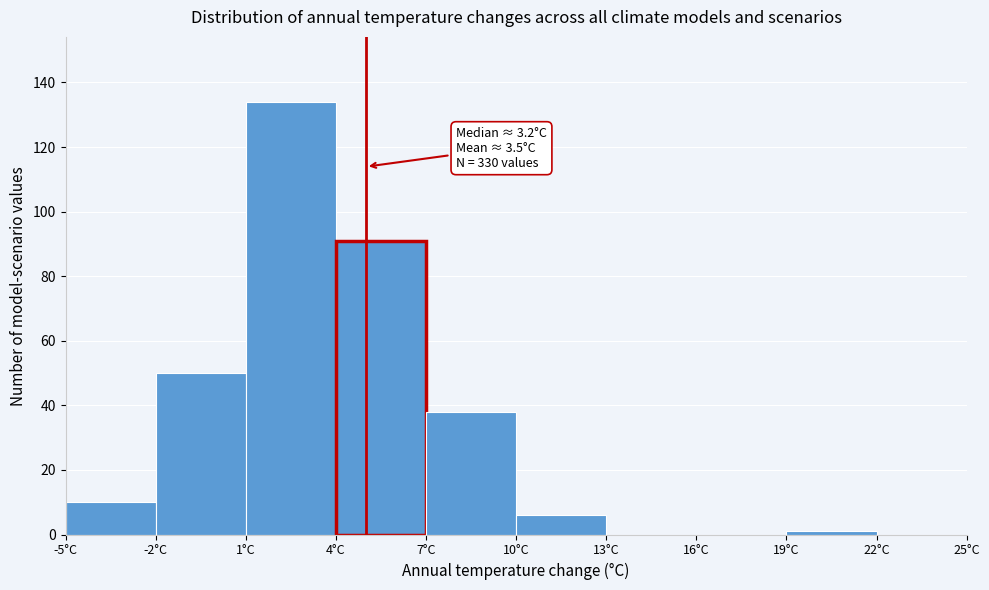

Over which range of the x-axis is the bar tallest?

1 to 4